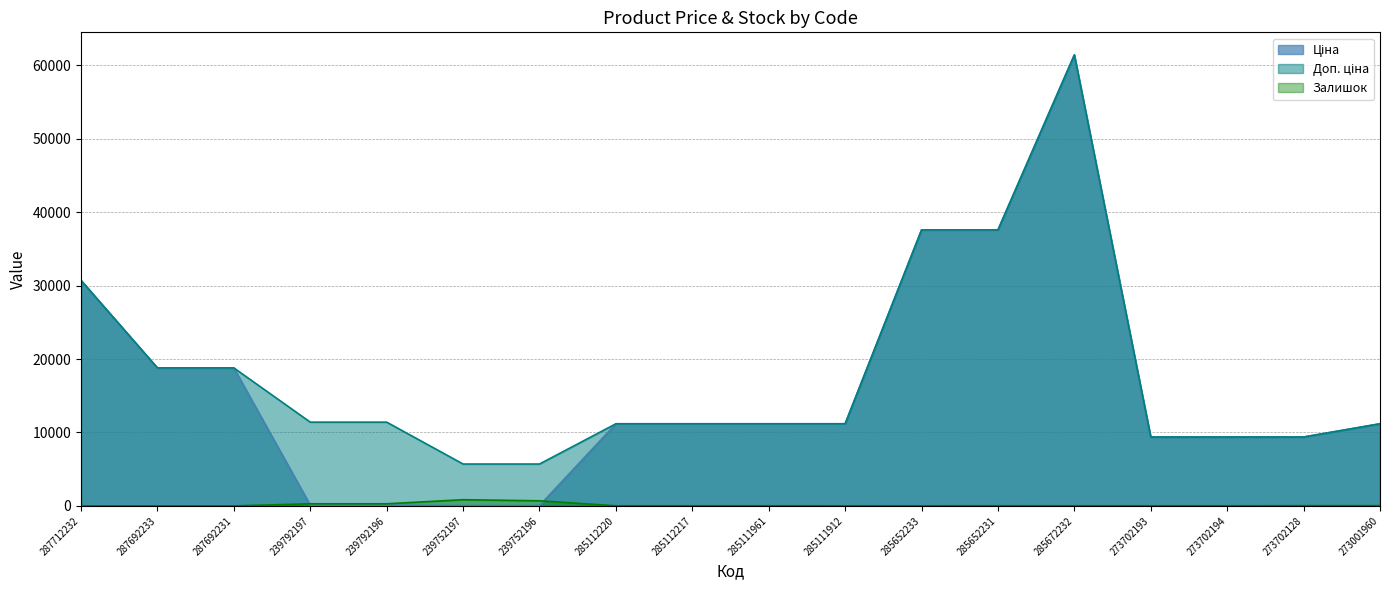

What is the spread (max minus min) of values at 239752196?

5647.9